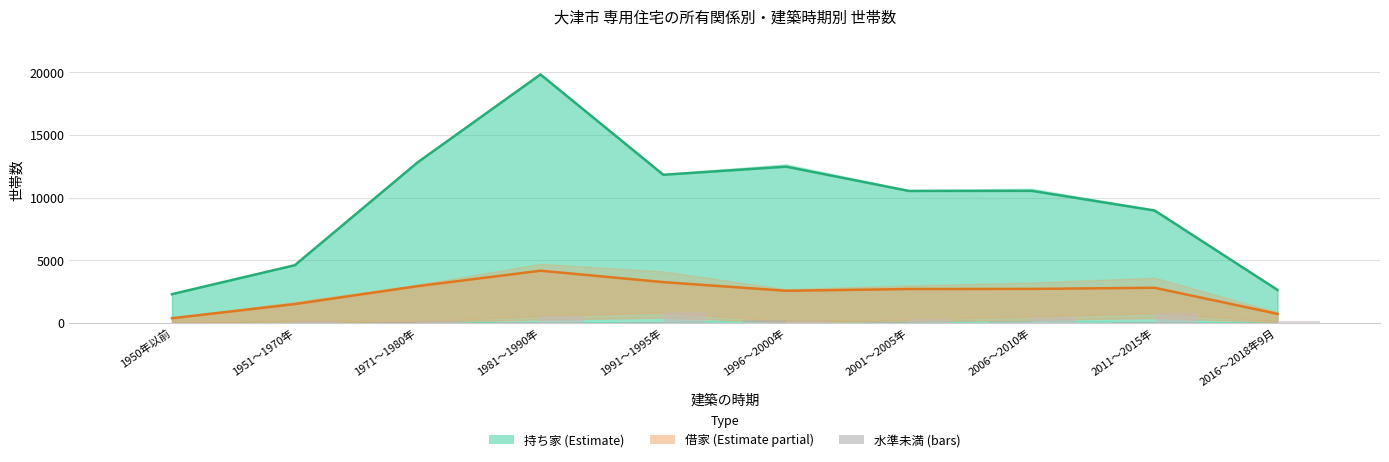

What is the value of the 借家_水準未満 bar at the 5th from the left?

850